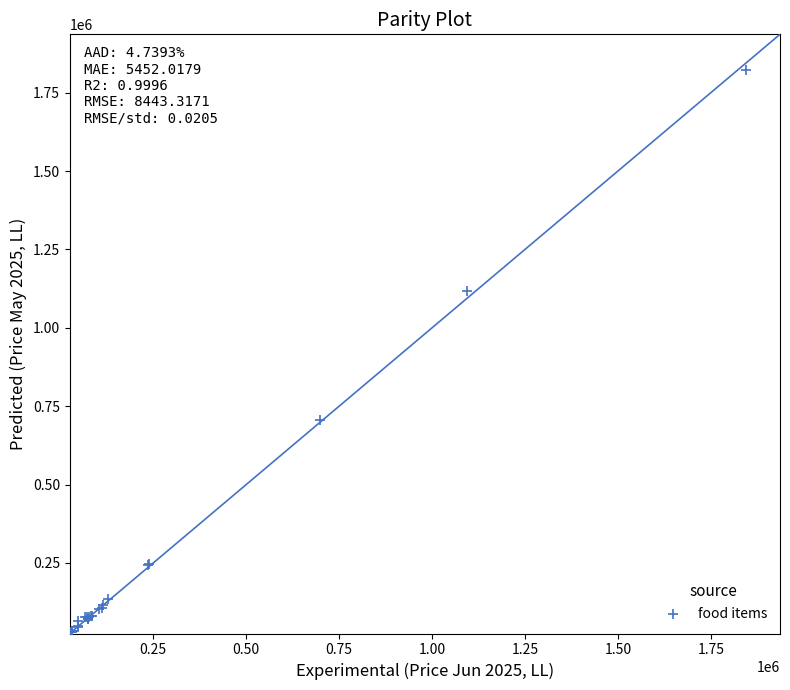

What Y value in the scatter plot is closest to 925523?

1116641.3